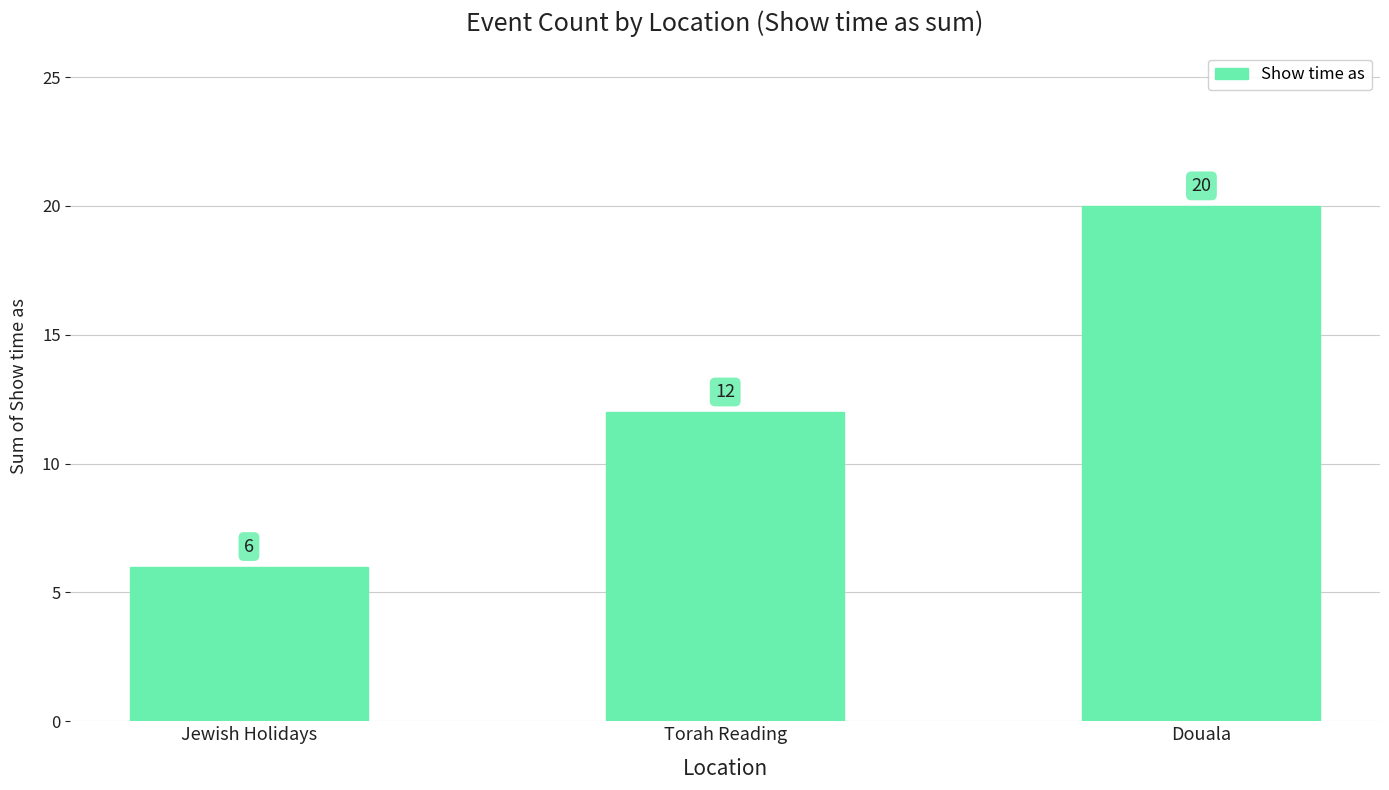

Reading left to right, list all the values displayed in this chart.

Jewish Holidays=6	Torah Reading=12	Douala=20